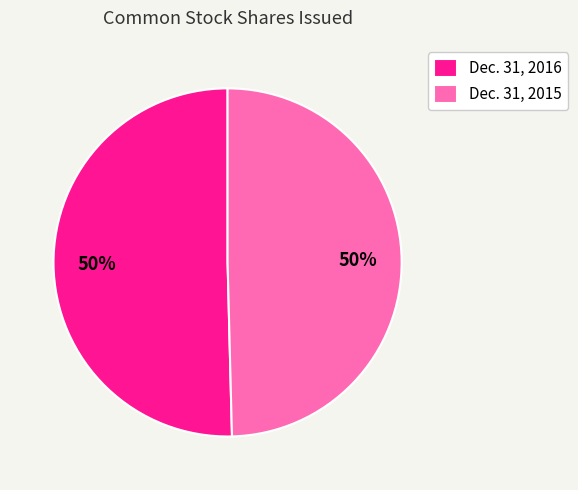

Approximately how many times larger is the value at Dec. 31, 2015 compared to Dec. 31, 2016?

1.0